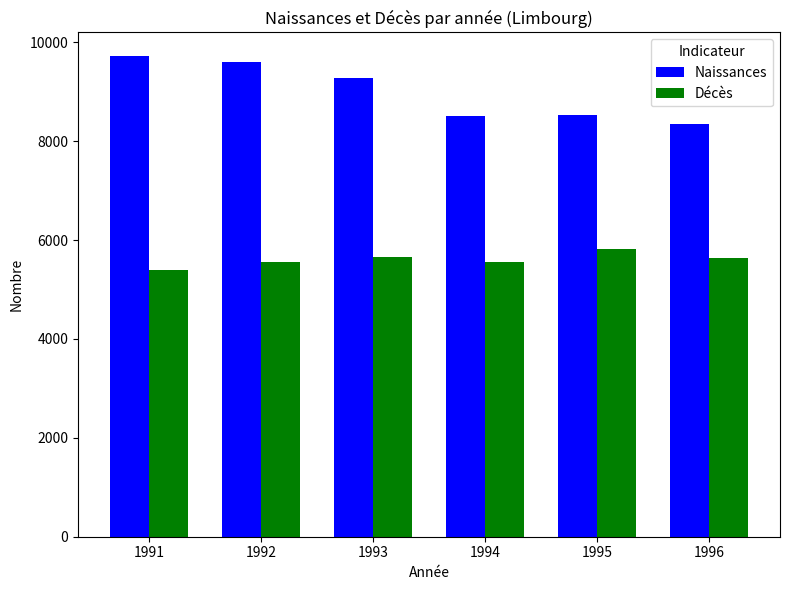

What is the spread (max minus min) of values at 1992?

4044